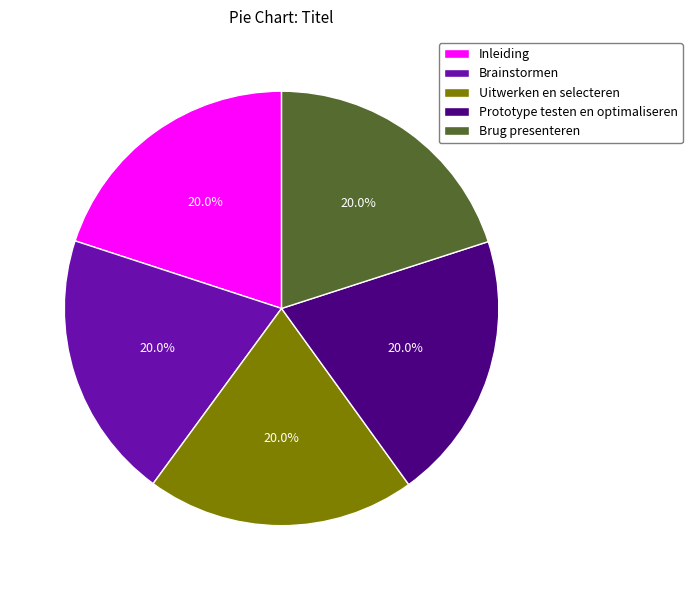

Combined, do Uitwerken en selecteren and Prototype testen en optimaliseren account for over 50%?

No